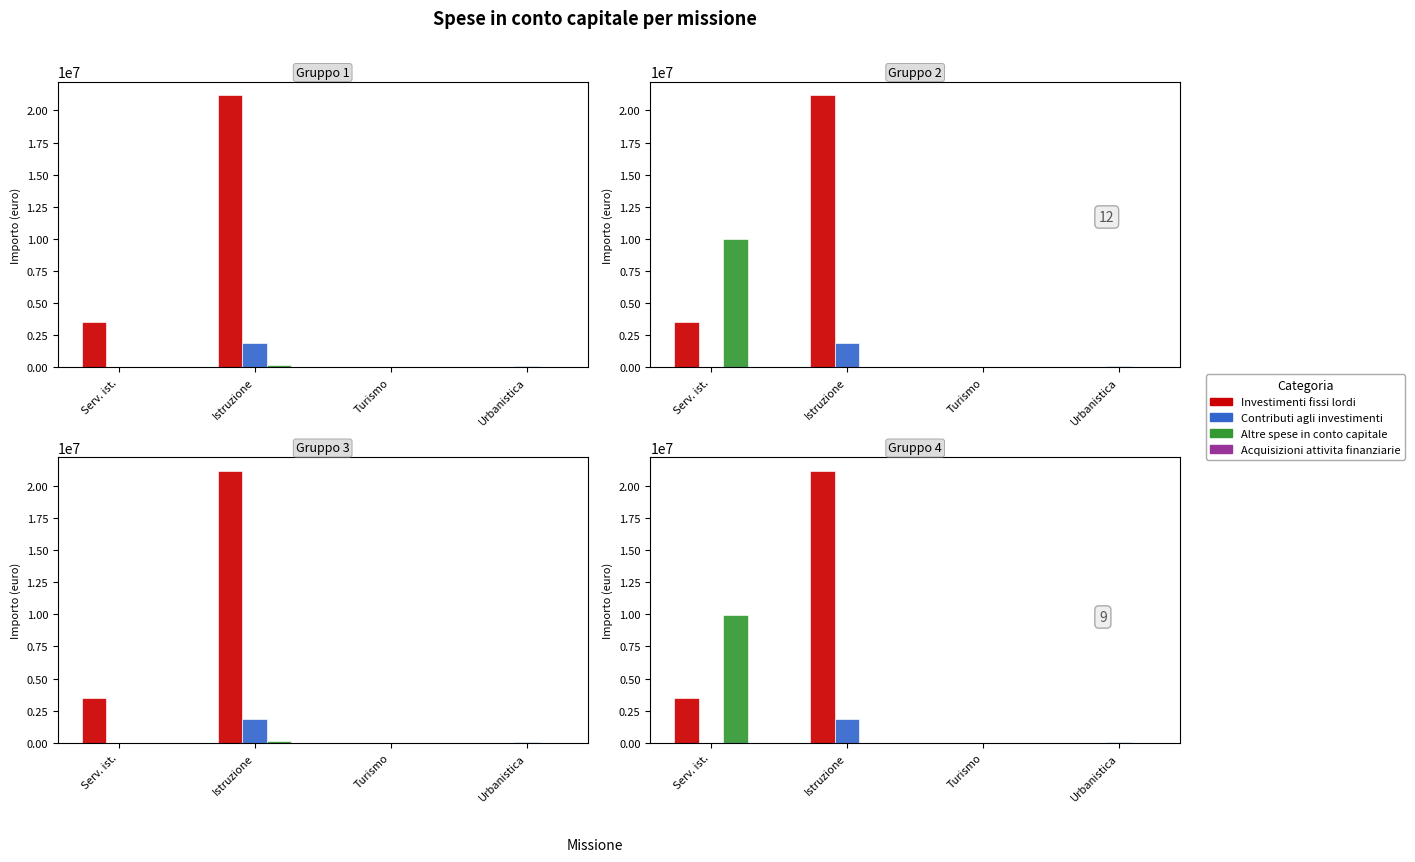

Is it true that Acquisizioni attivita finanziarie equals 4386376.8 at Urbanistica?

False